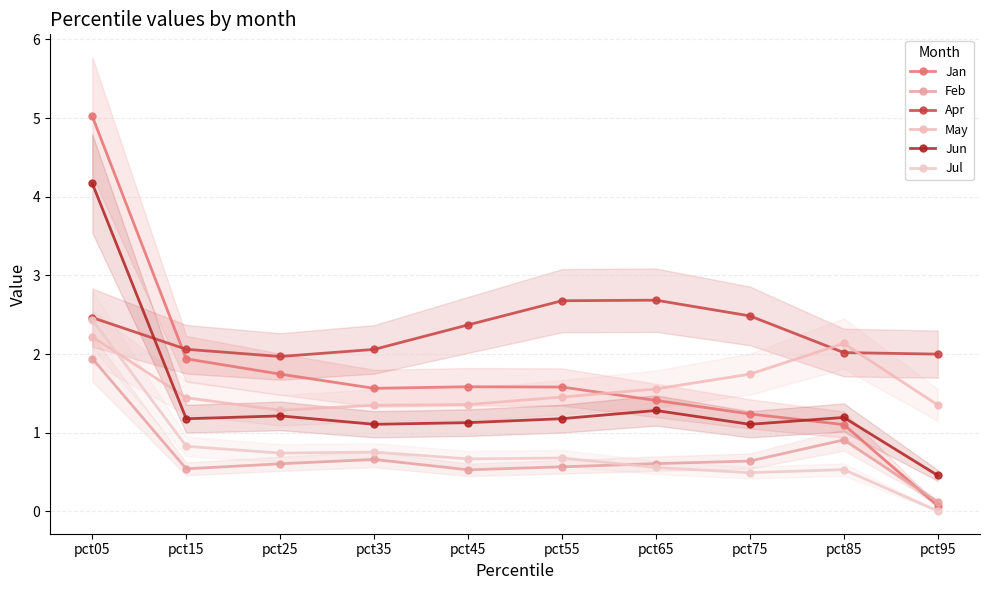

What is the difference between the maximum and second lowest values in the Jan series?

3.9